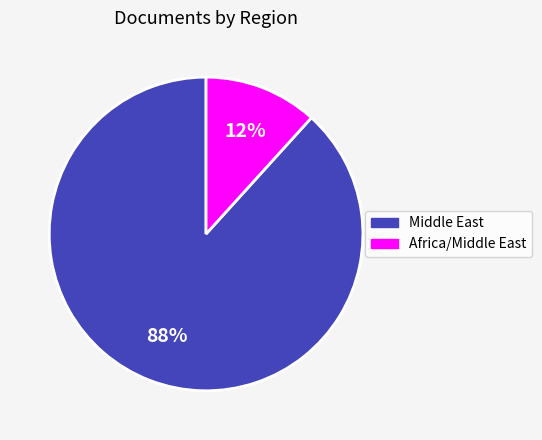

Is there a majority slice in this chart?

Yes